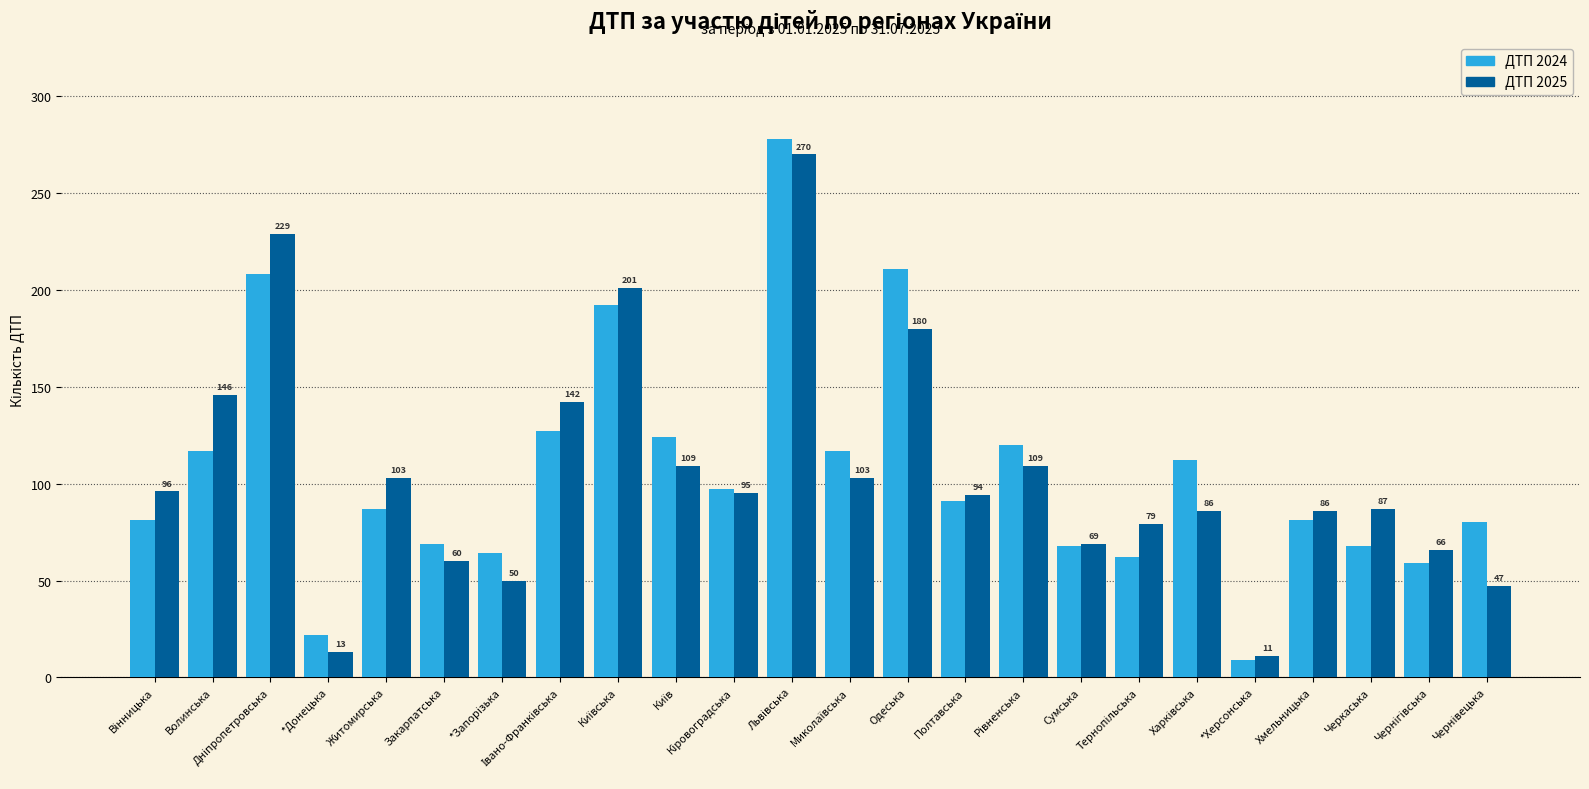

What position from the left is Полтавська?

15